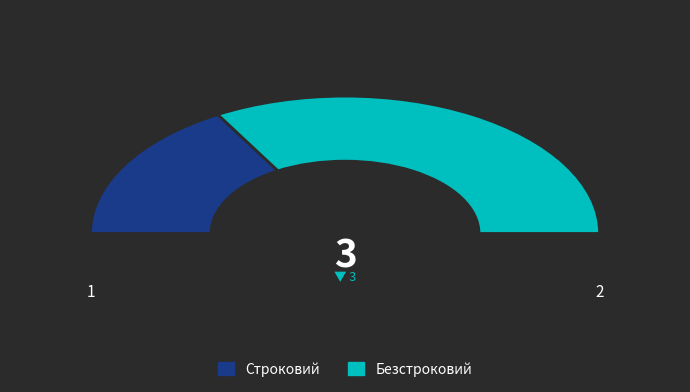

To the nearest percent, what is the average slice percentage?

50%